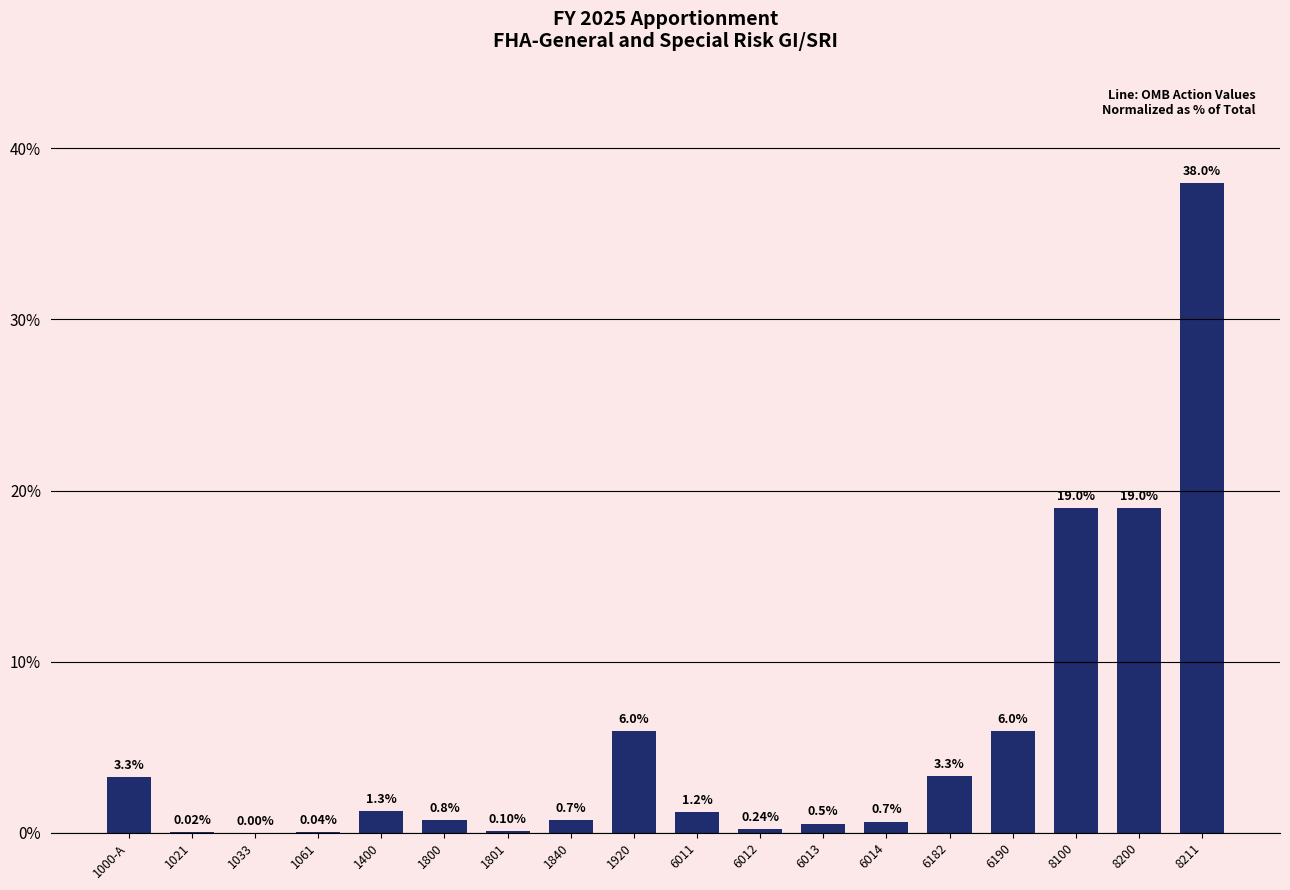

Between 1801 and 6012, which is larger?

6012